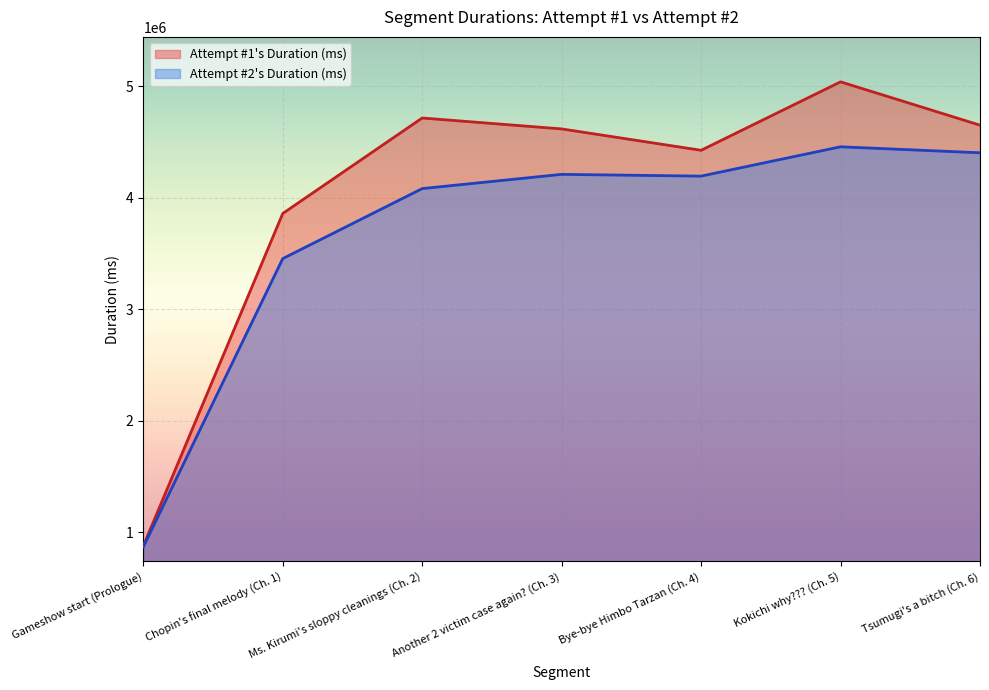

How many lines are shown in the chart?

2